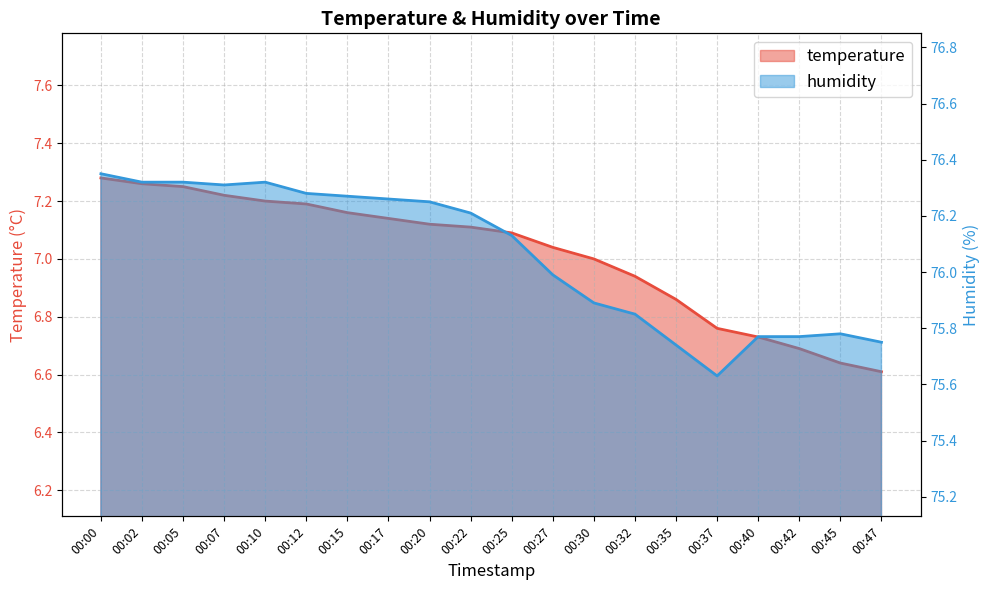

Rank the series at 00:25 from lowest to highest value.

temperature, humidity